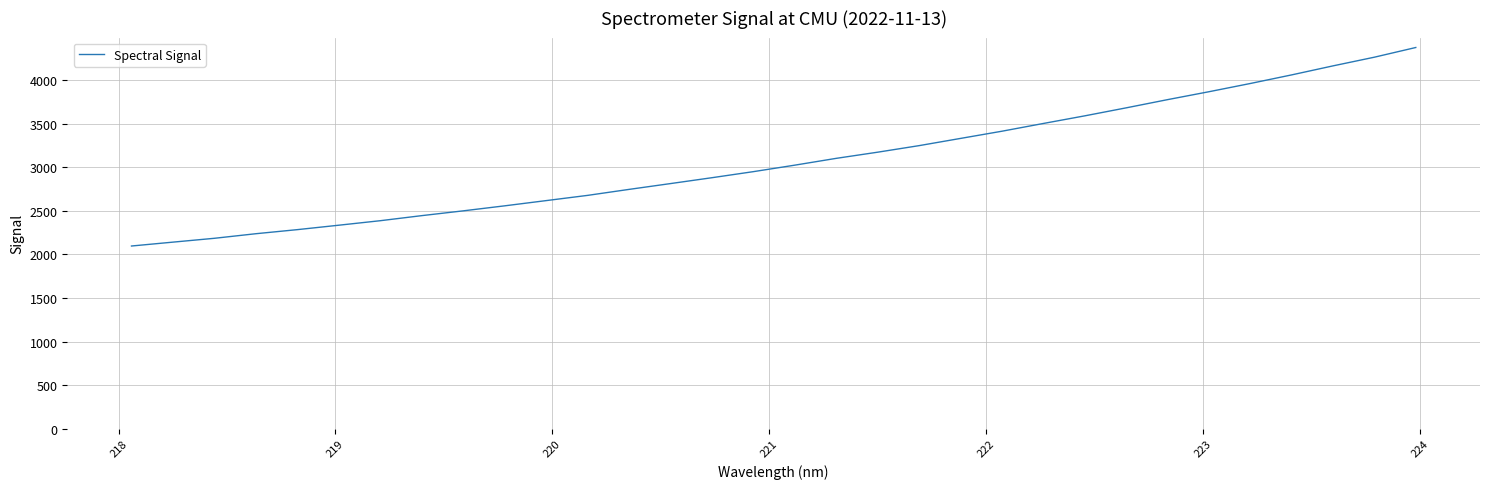

What is the difference between the maximum and minimum values?

2278.2